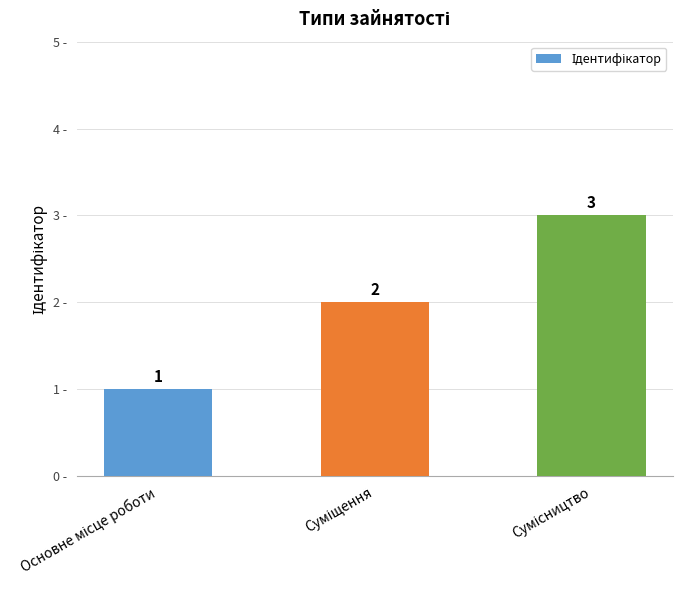

What is the sum of all values?

6